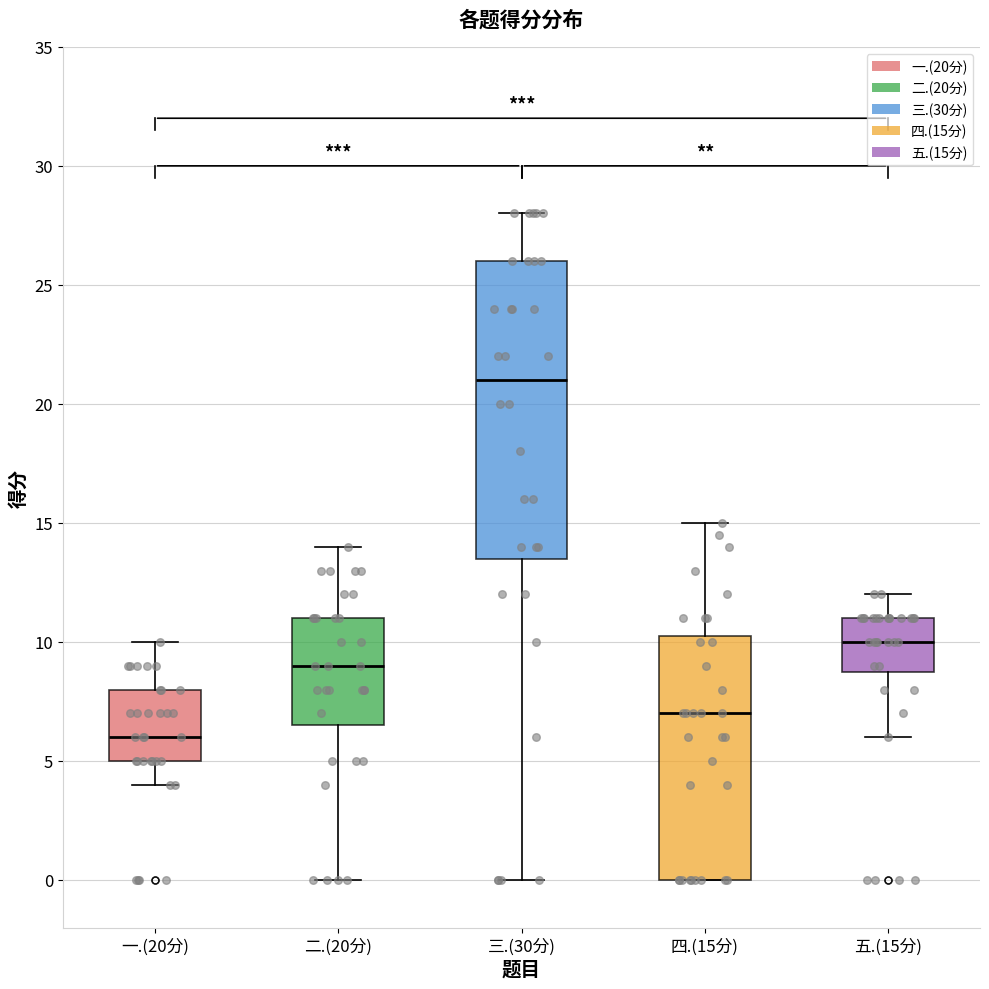

Where does the upper whisker of the box for 三.(30分) end on the y-axis? The values are not printed on the chart, so give them approximately, as read against the axis.

28.0